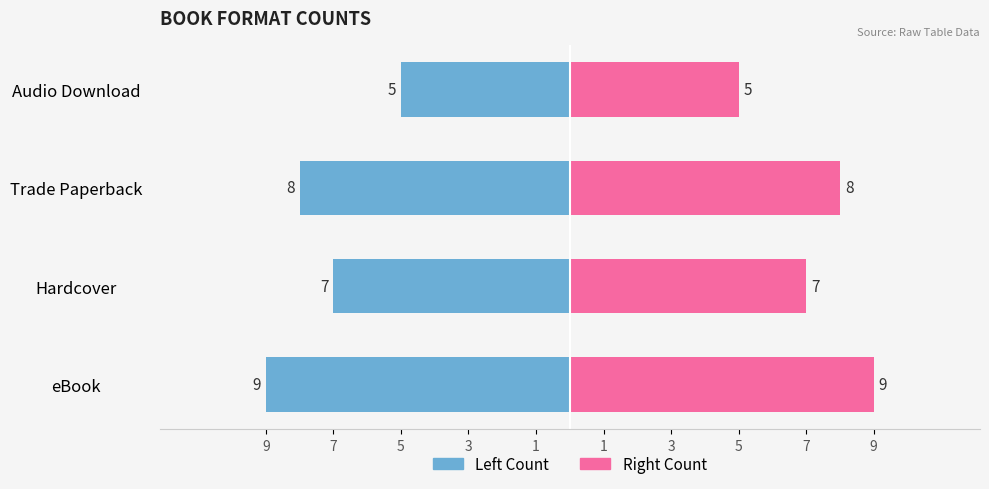

What is the value of the eBook & Hardcover bar at the 2nd from the left?

7